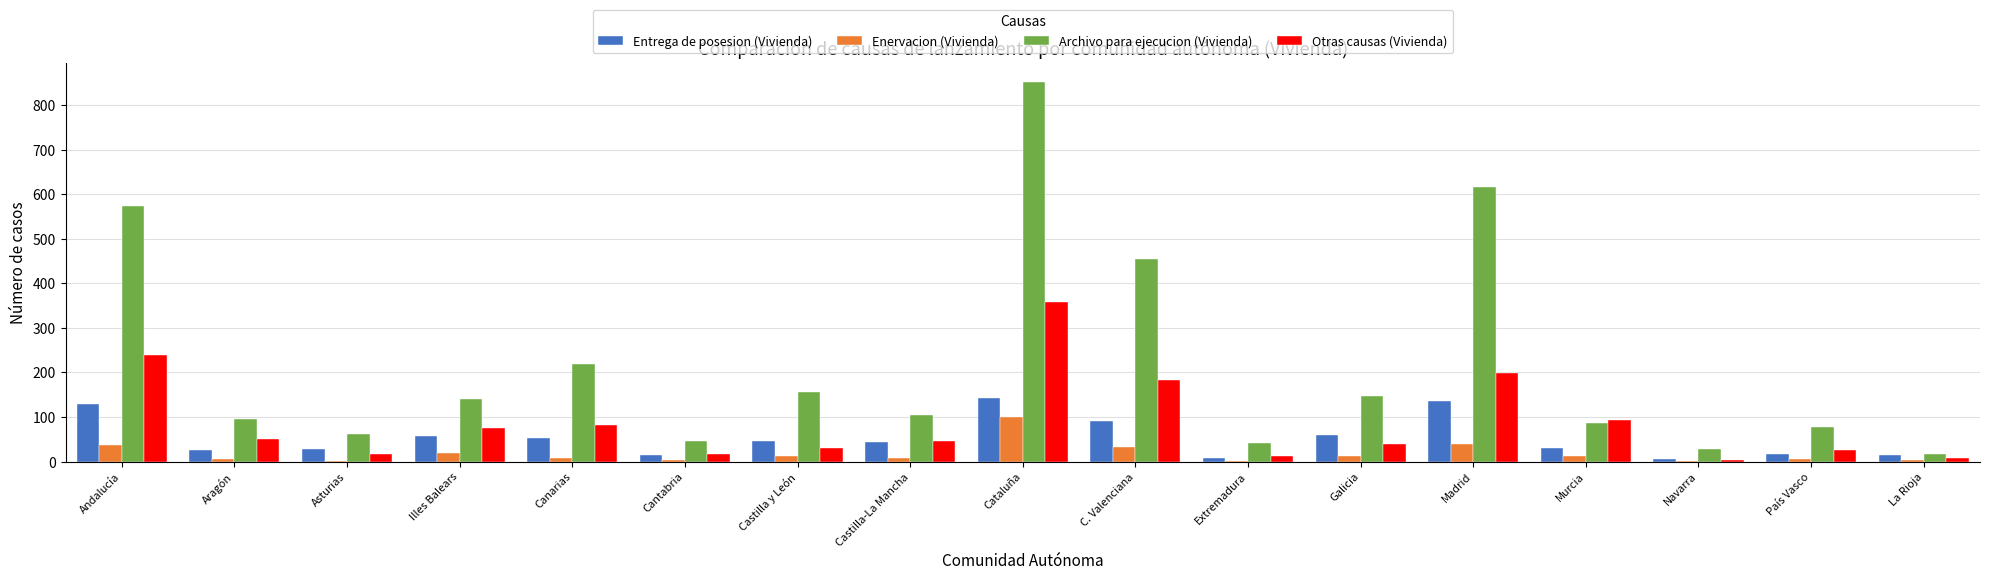

Where is Archivo para ejecucion (Vivienda) nearest to the value 435?

C. Valenciana